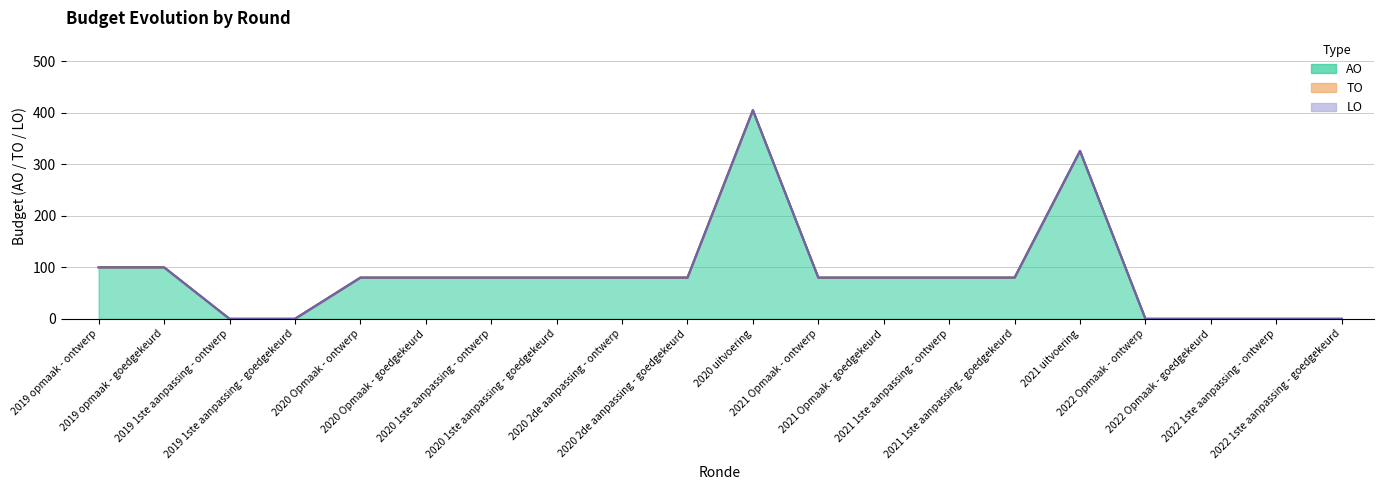

What are all the series names shown in the legend?

AO, TO, LO